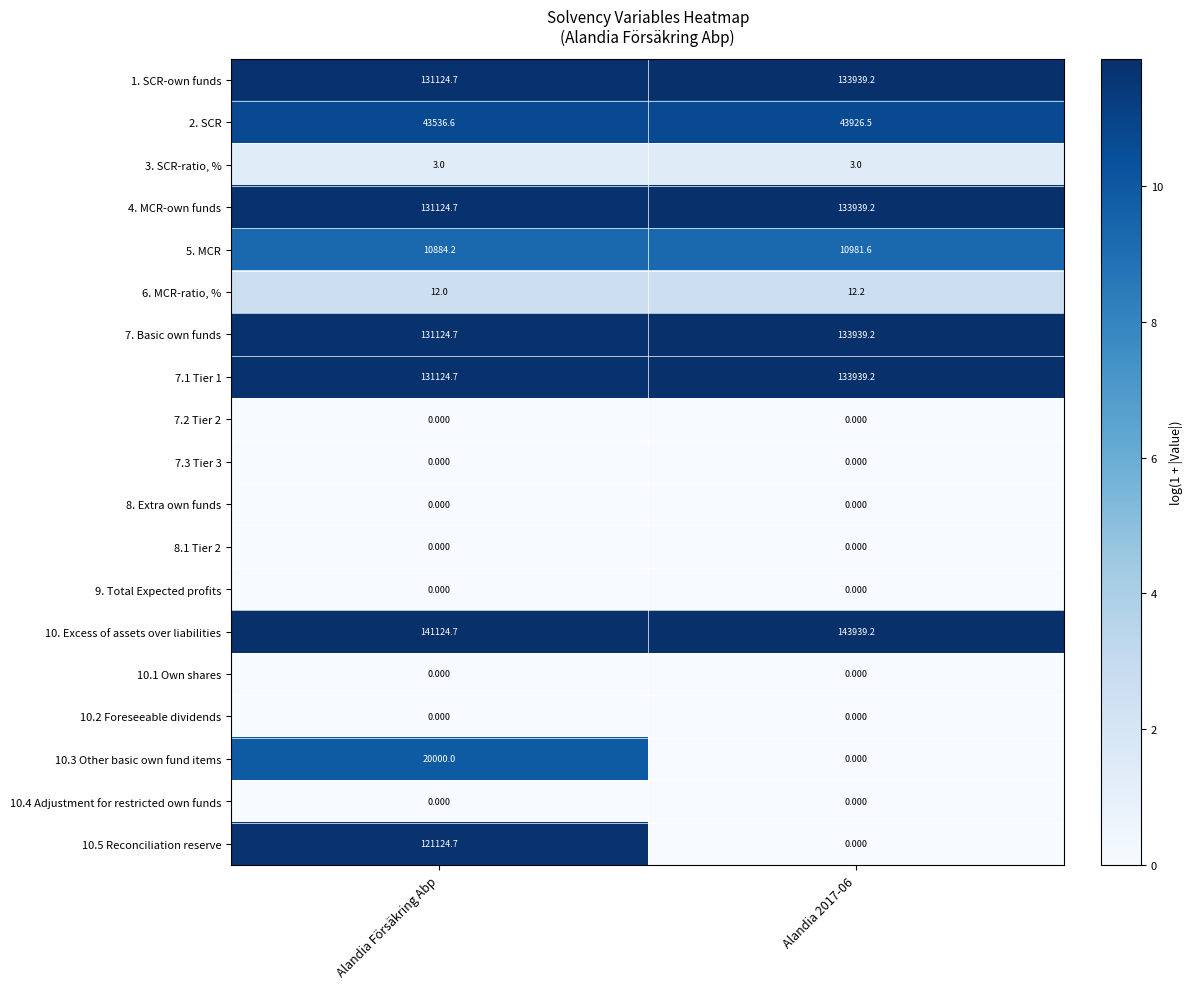

How many categories are shown in the chart?

2